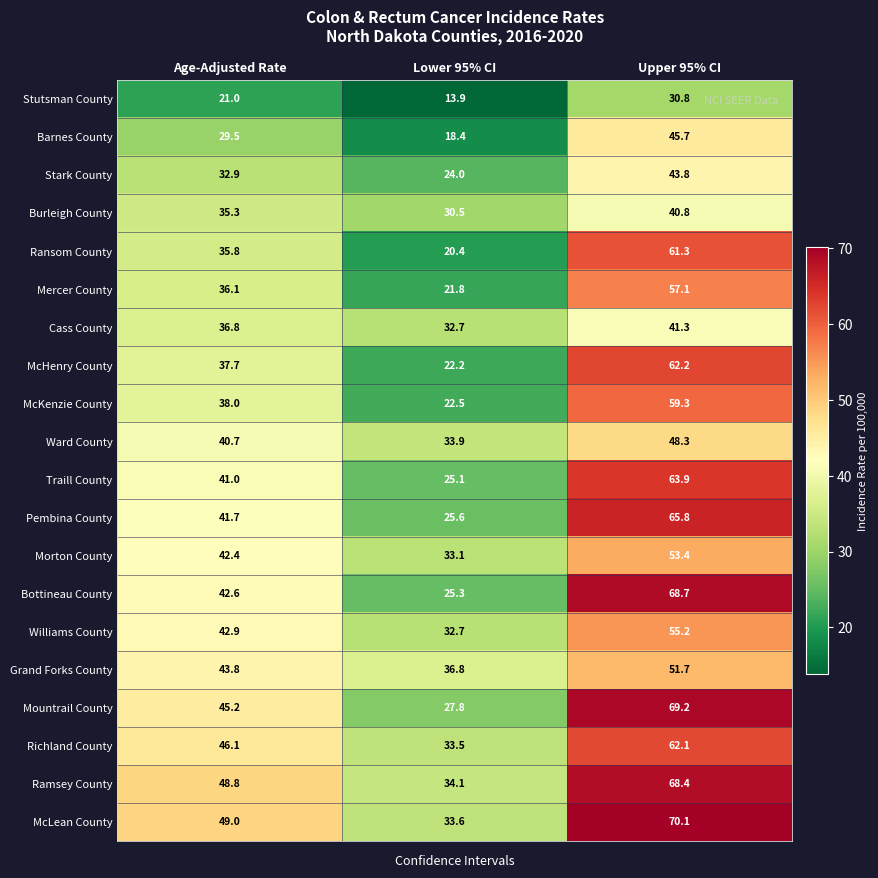

At which category is the sum across all series the highest?

Upper 95% CI